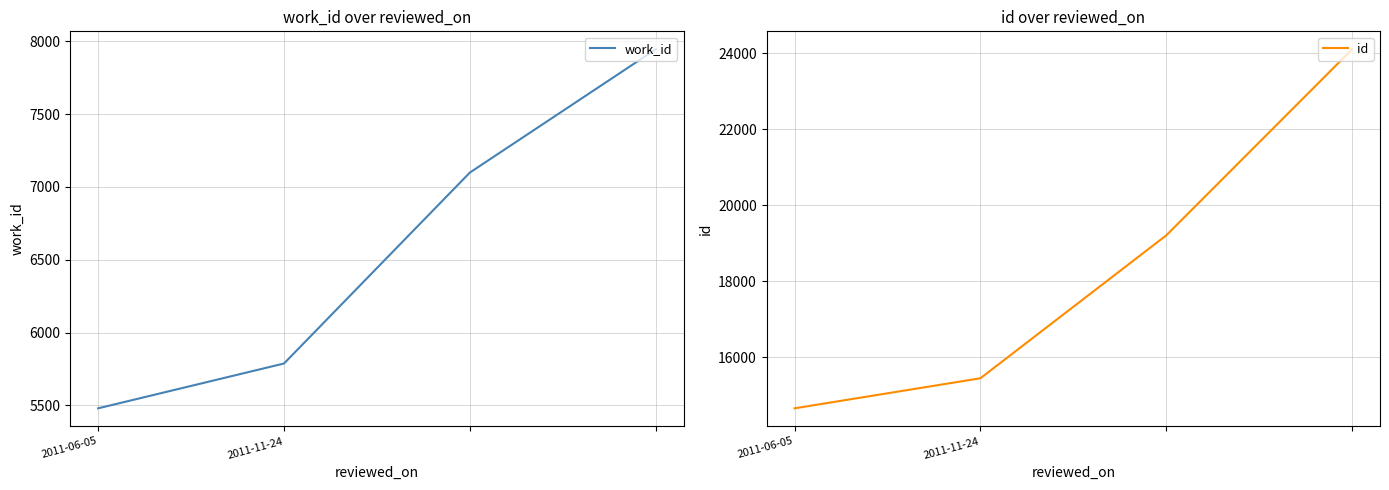

List the series in order of their peak value, highest first.

id, work_id